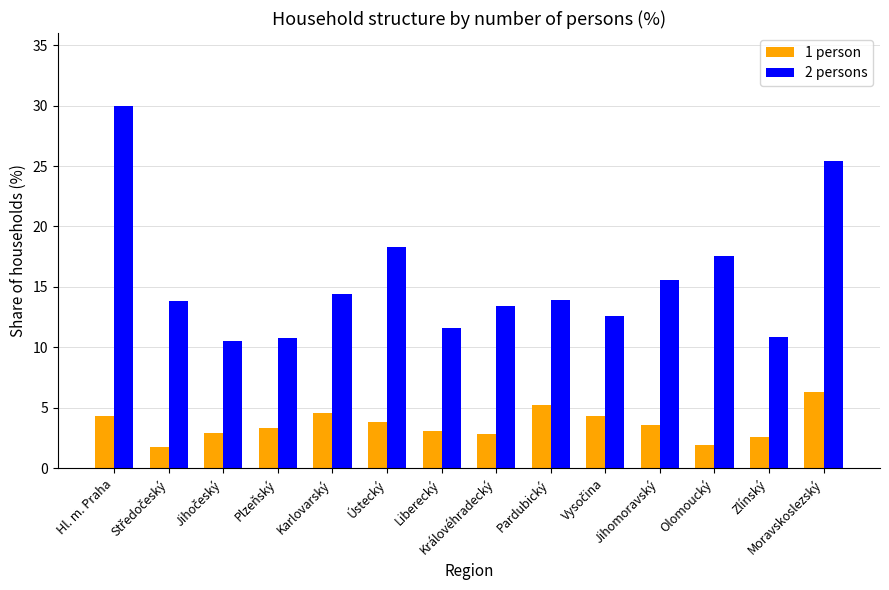

What is the difference between the maximum and second lowest values in the 1 person series?

4.4